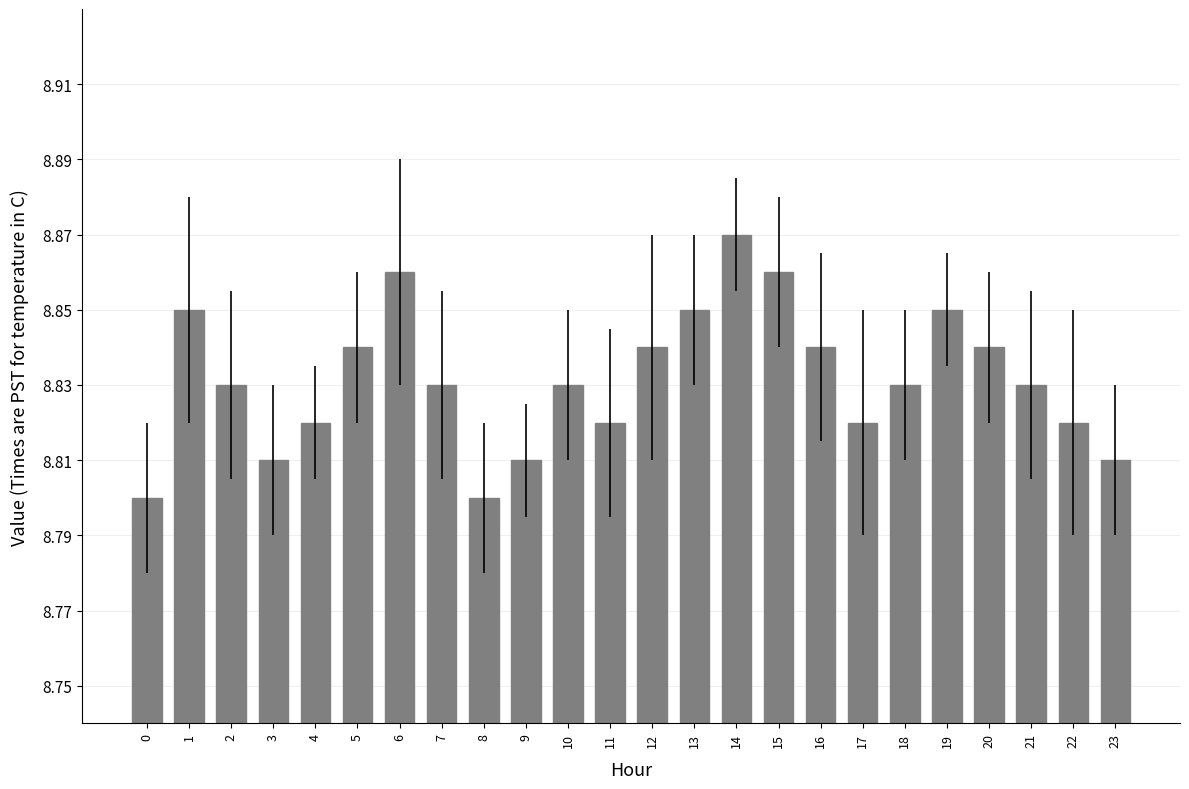

What is the difference between the second highest and minimum values?

0.1